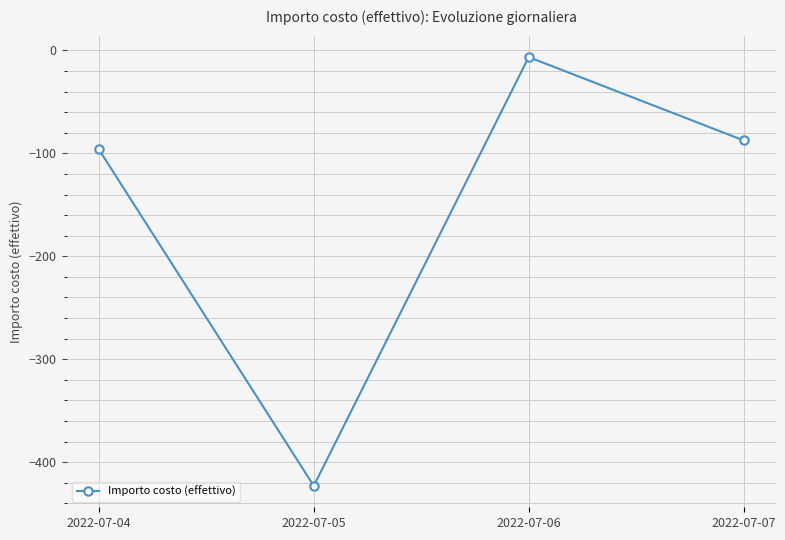

At which label is the value closest to -214?

2022-07-04